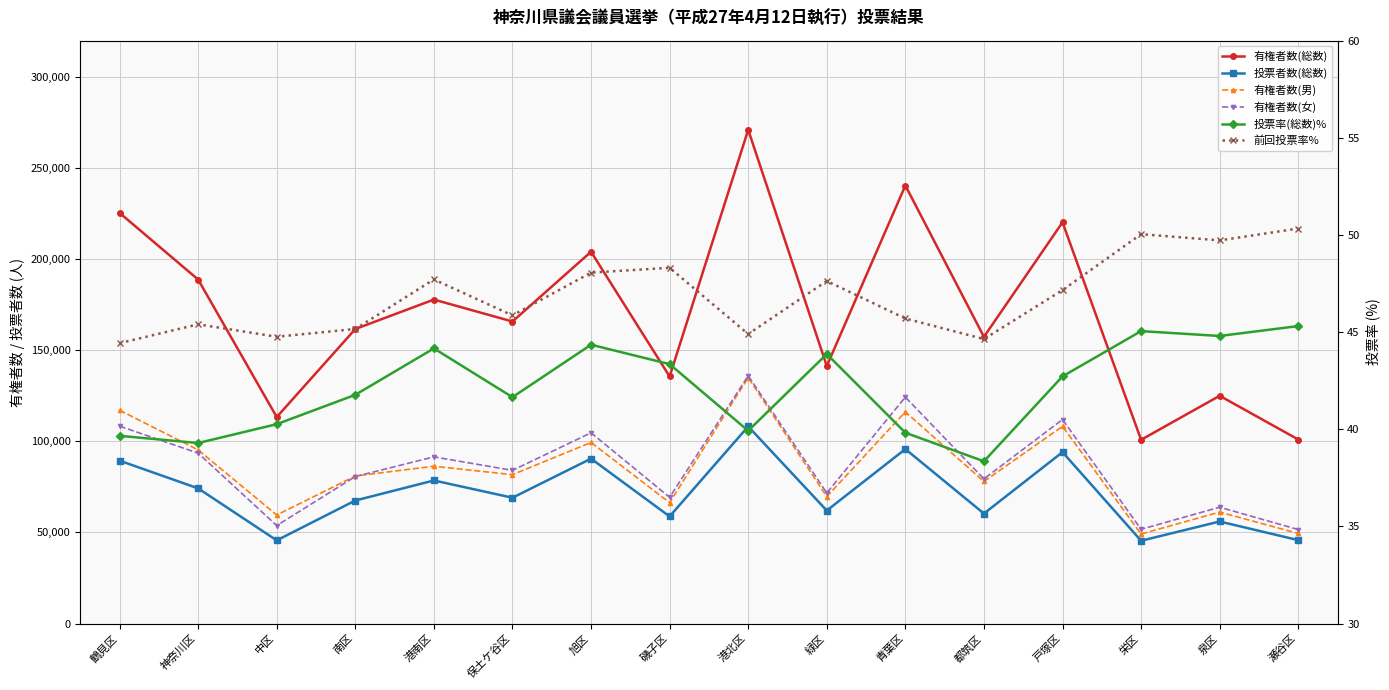

True or false: 投票率(総数)% has a value of 39.8 at 青葉区.

True